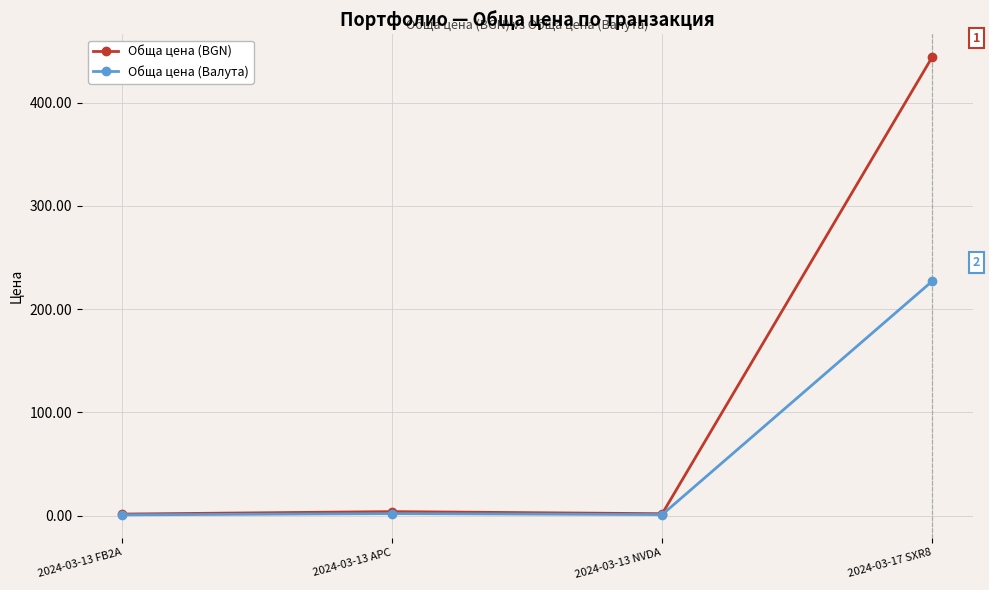

Does the chart display data point markers on the line(s)?

Yes